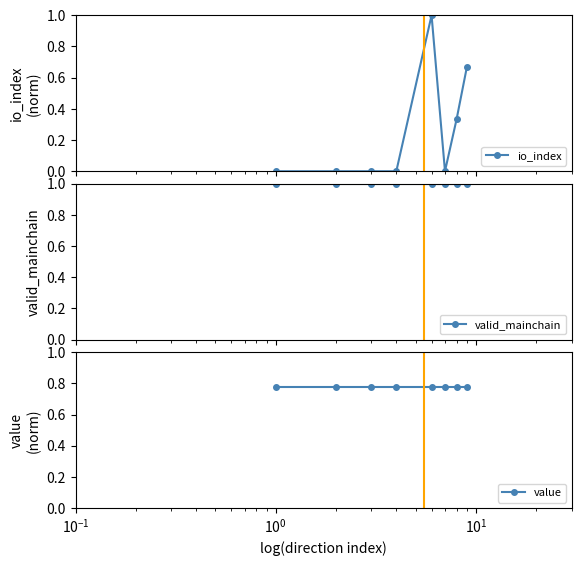

What is the difference between the second highest and minimum values in the io_index series?

0.7